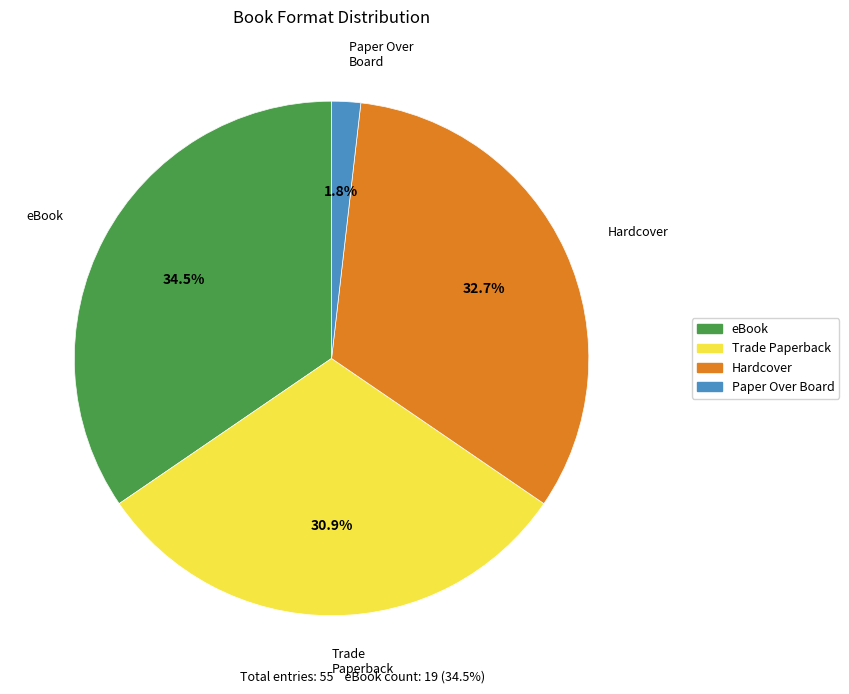

How many slices are in this pie chart?

4